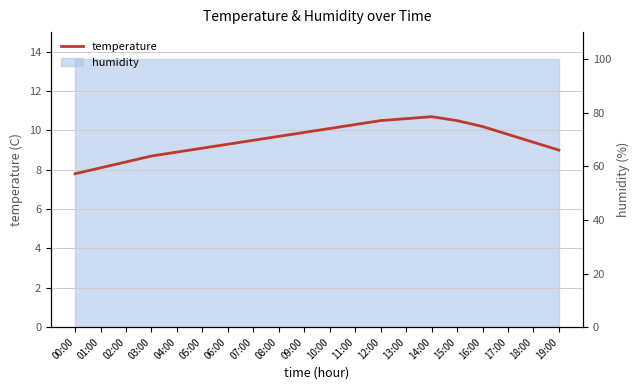

What is the value of the 3rd point from the left?

8.4